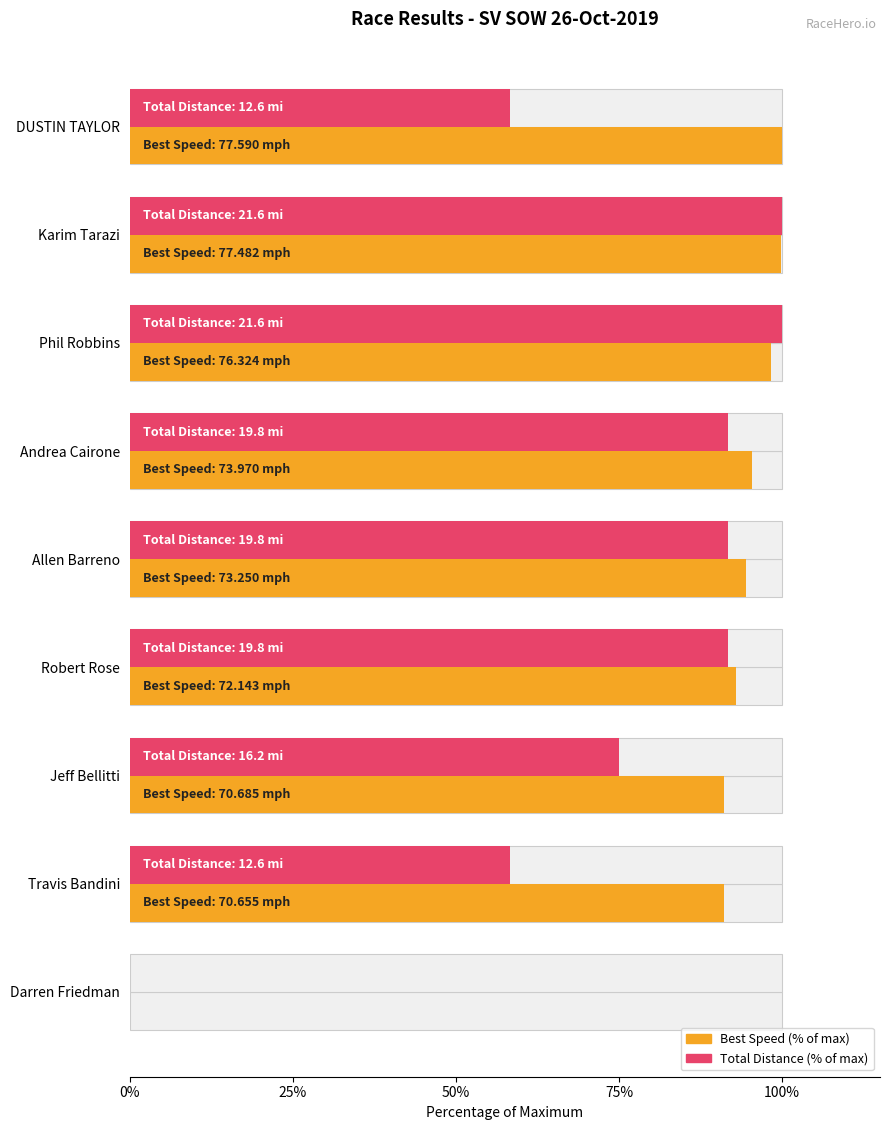

Which series has the largest total across all categories?

Best Speed (% of max)